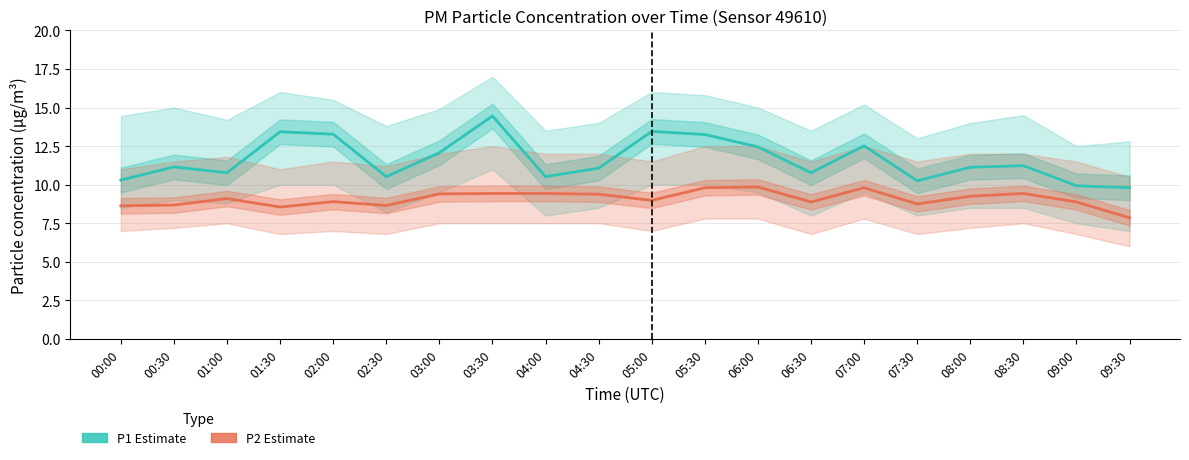

True or false: P1 (PM10) has a value of 11.1 at 08:00.

True